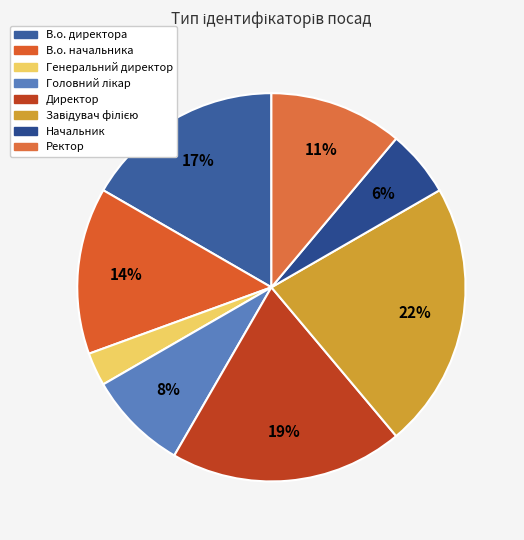

The Начальник slice represents 1% of the pie. True or false?

False